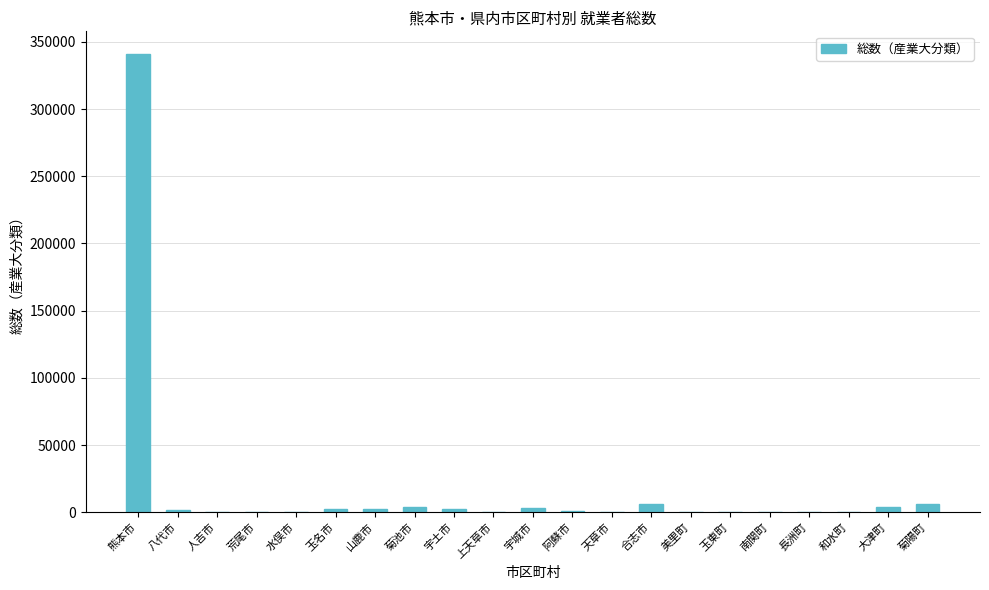

The value at 南関町 is 183. True or false?

True